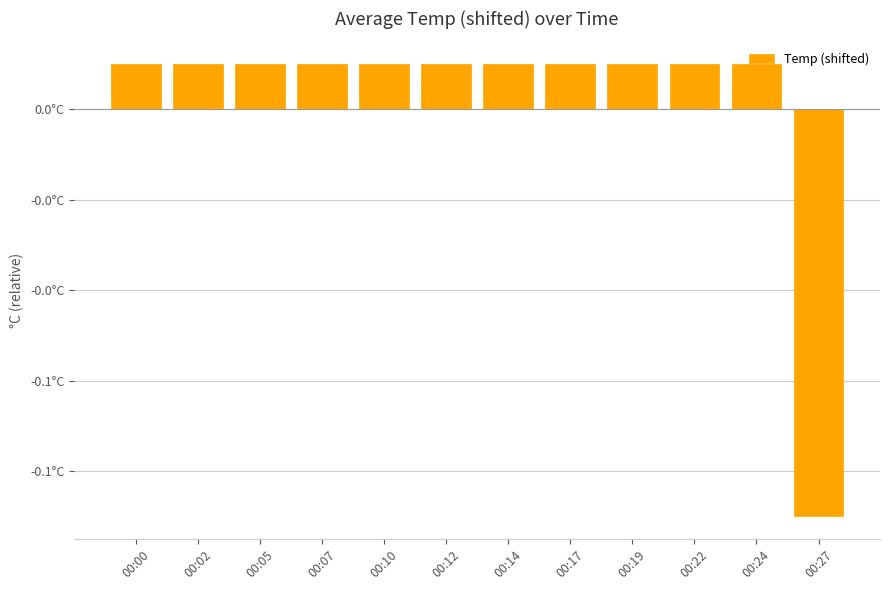

How many data points are less than 0?

1